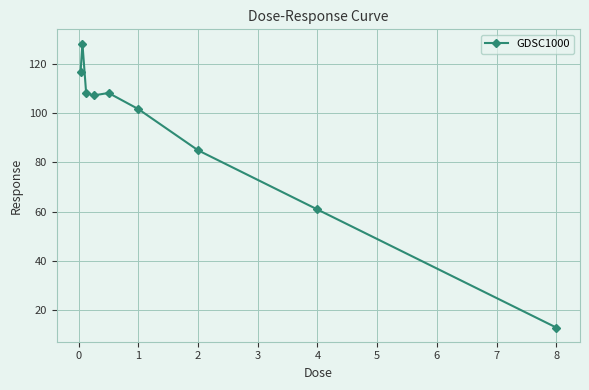

Does the chart have visible grid lines?

Yes